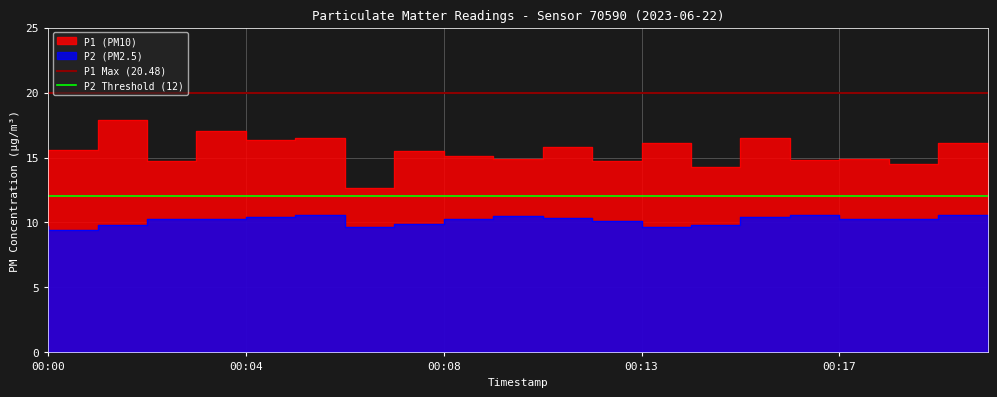

What value does the P2 Threshold (12) series have at 00:04?

12